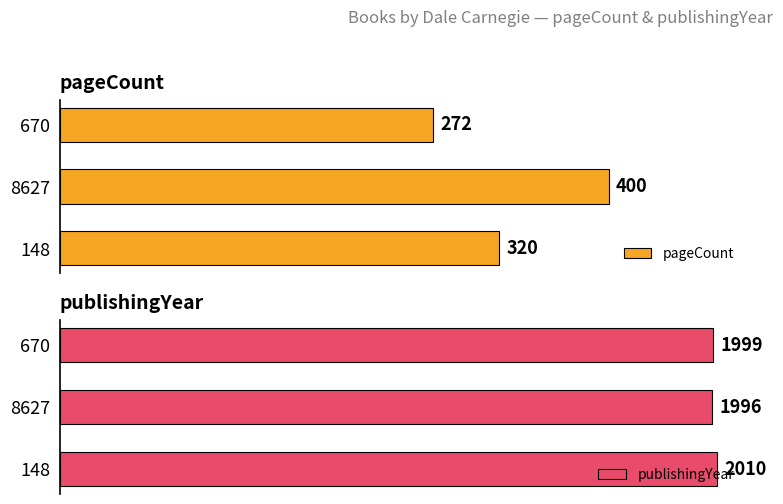

What is the average value of the pageCount series?

331